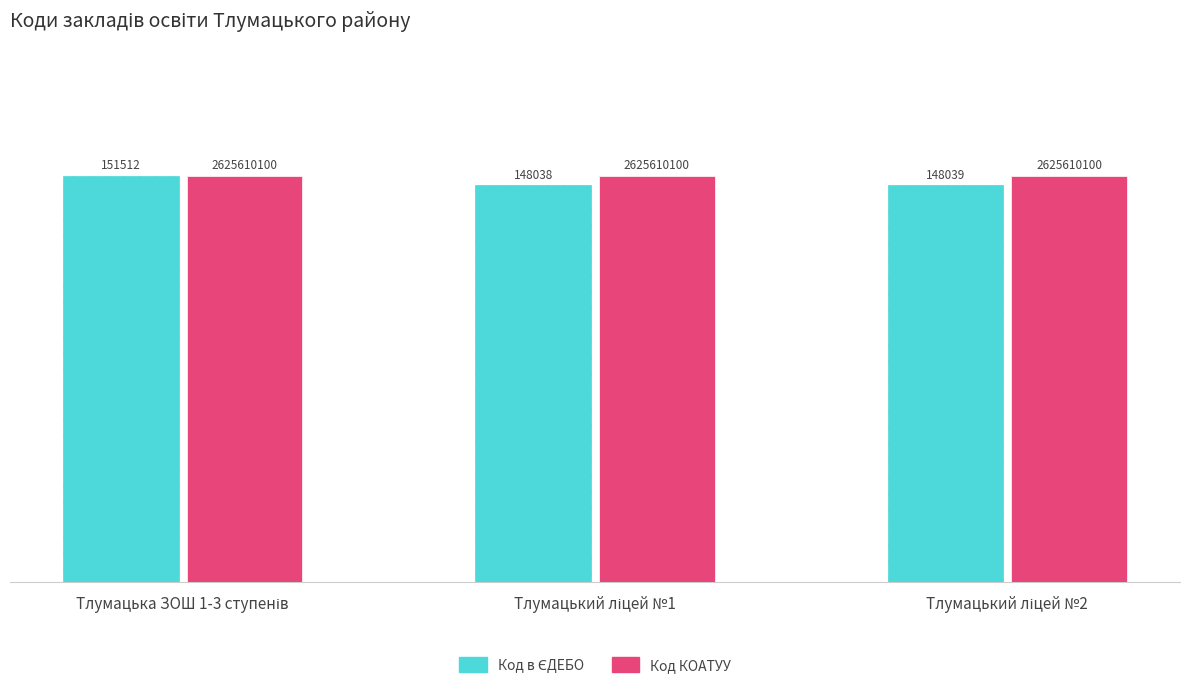

Which series changed the most between Тлумацький ліцей №1 and Тлумацький ліцей №2?

Код в ЄДЕБО